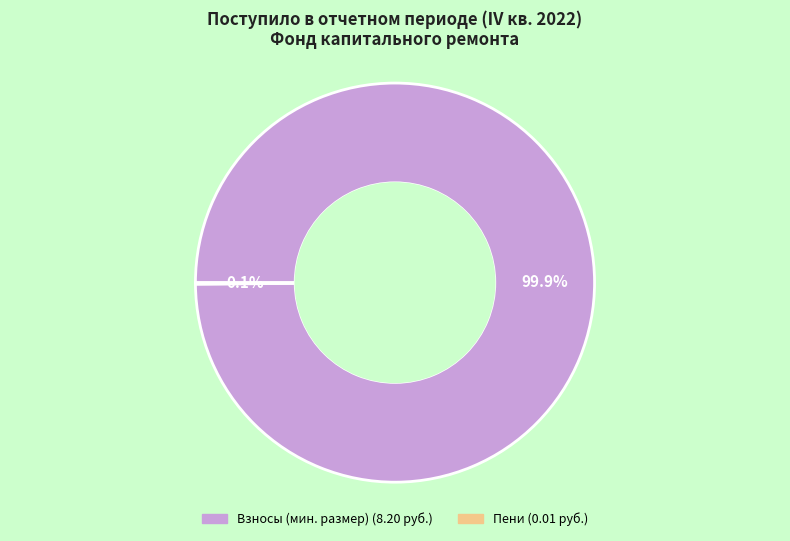

Does any single category account for the majority?

Yes